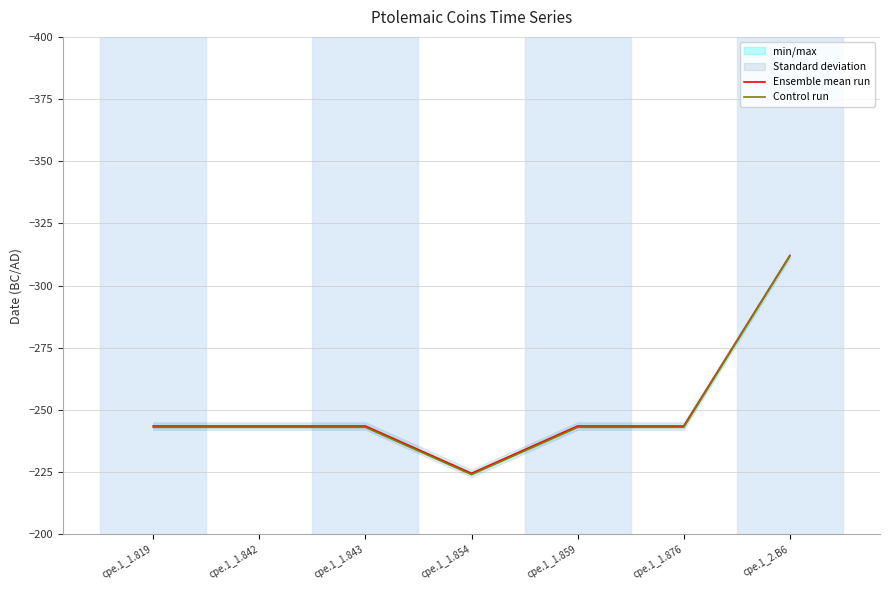

What is the label of the 1st point from the left?

cpe.1_1.819